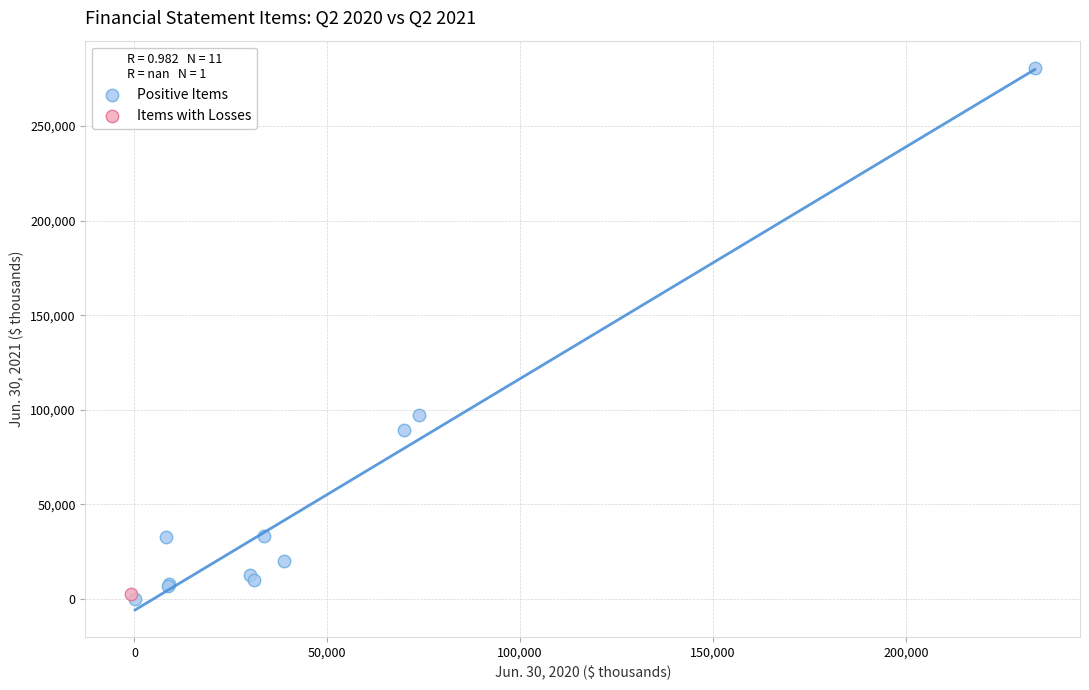

What are all the series names shown in the legend?

Positive Items, Items with Losses